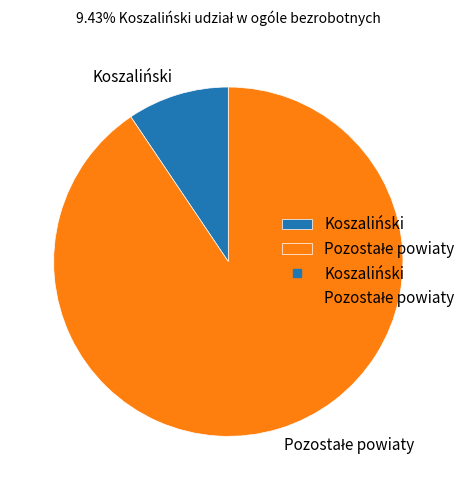

Is Koszaliński the majority of the pie?

No